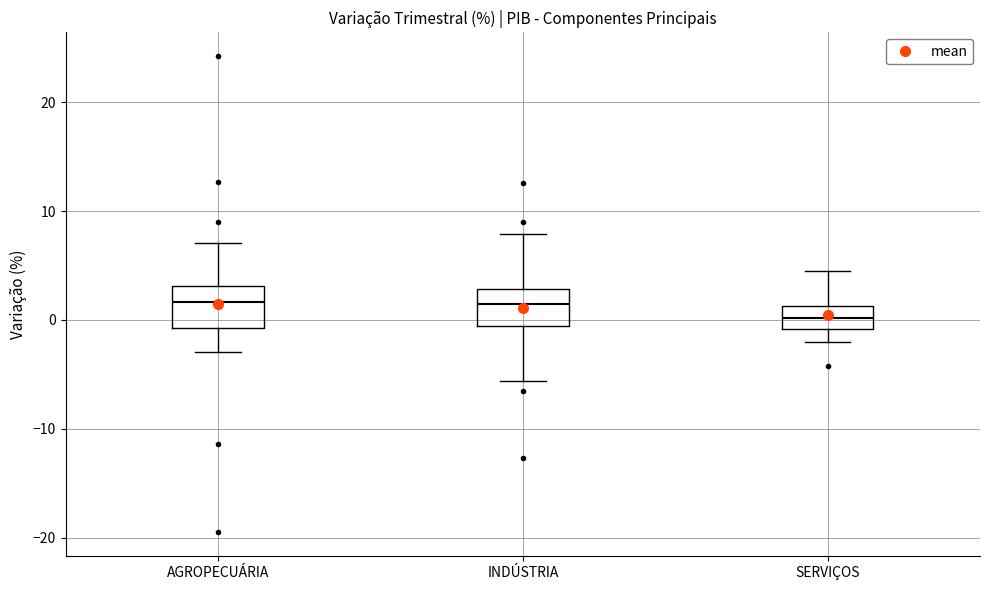

Which box has the lowest median line?

SERVIÇOS